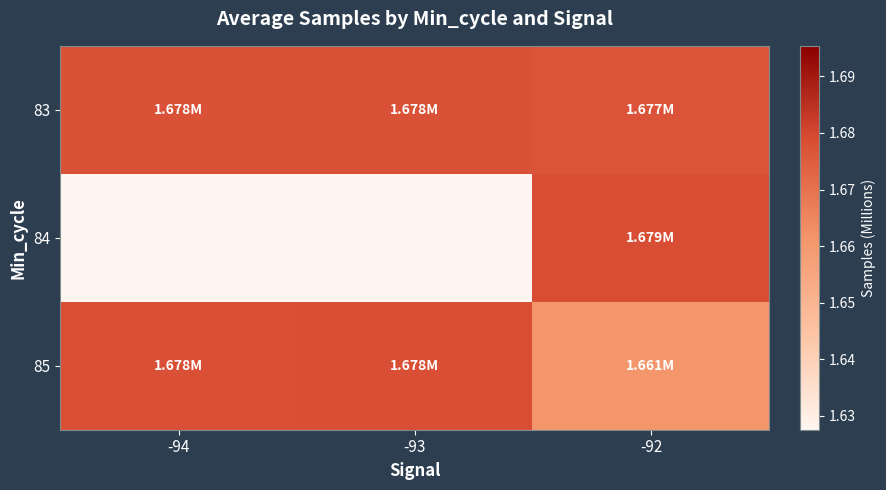

What is the total value across all series at -92?

5.0